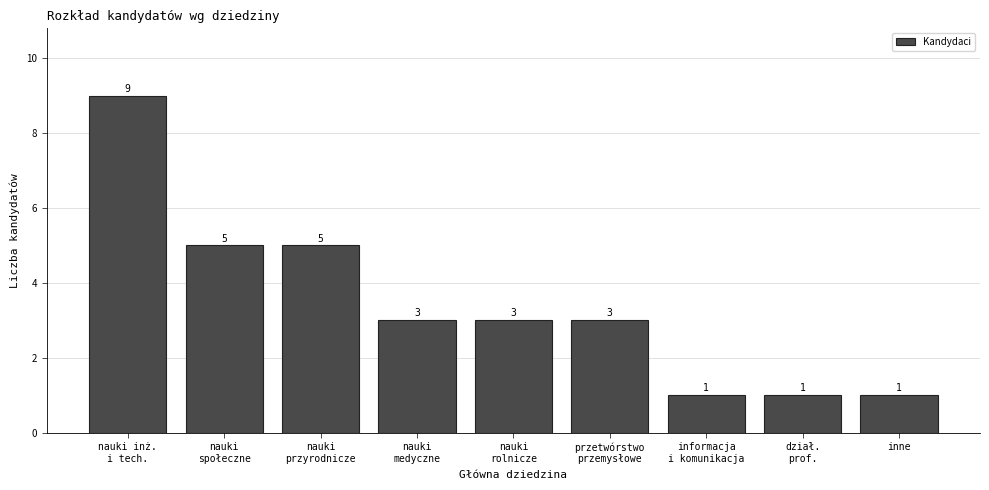

Reading right to left, what are all the values shown in this chart?

1	1	1	3	3	3	5	5	9